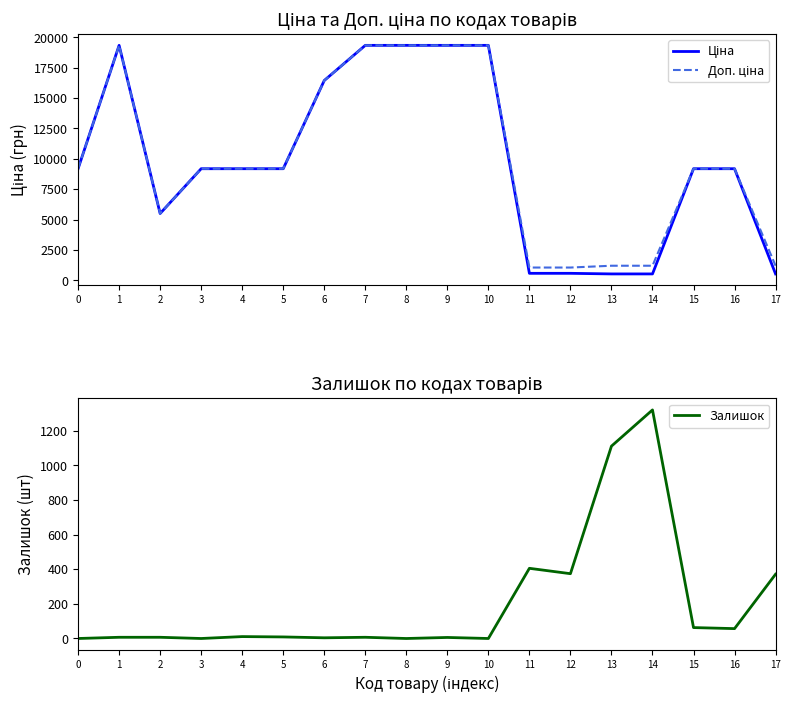

Where is the first local minimum for Доп. ціна?

2